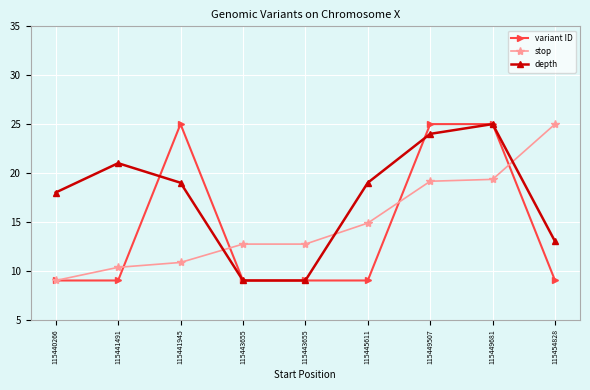

In depth, how many points are higher than both neighbors (excluding endpoints)?

2